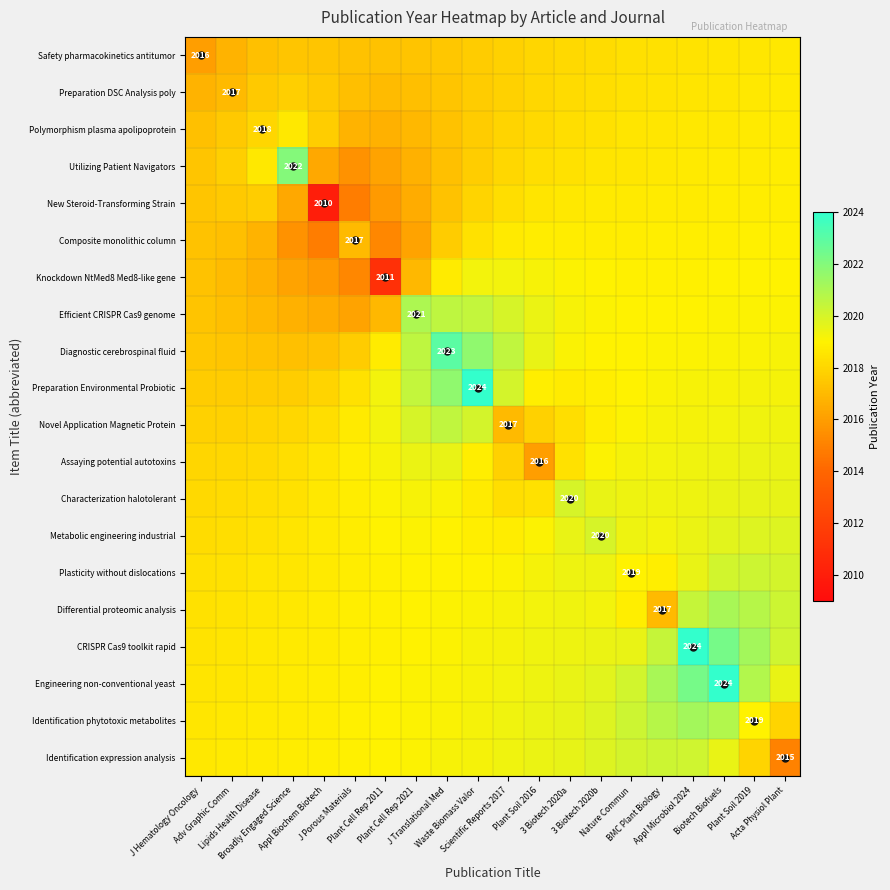

Between Broadly Engaged Science and 3 Biotech 2020a, which series saw the biggest shift?

Utilizing Patient Navigators